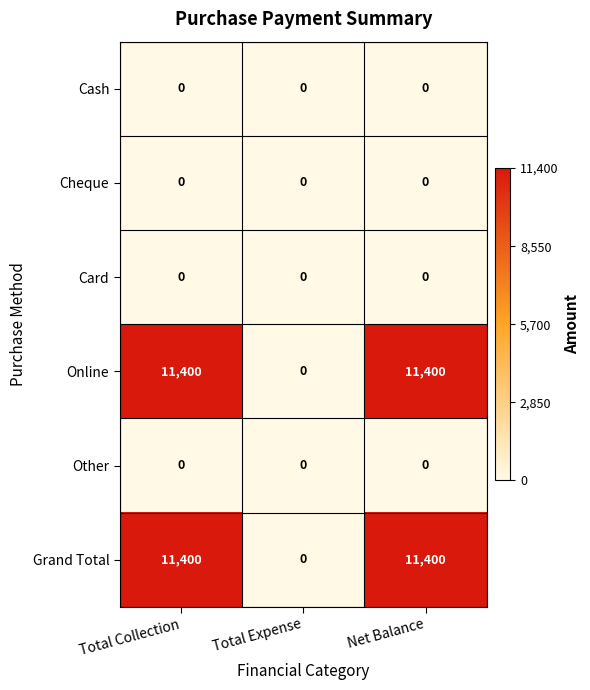

How many Grand Total values are between 0 and 11400?

3